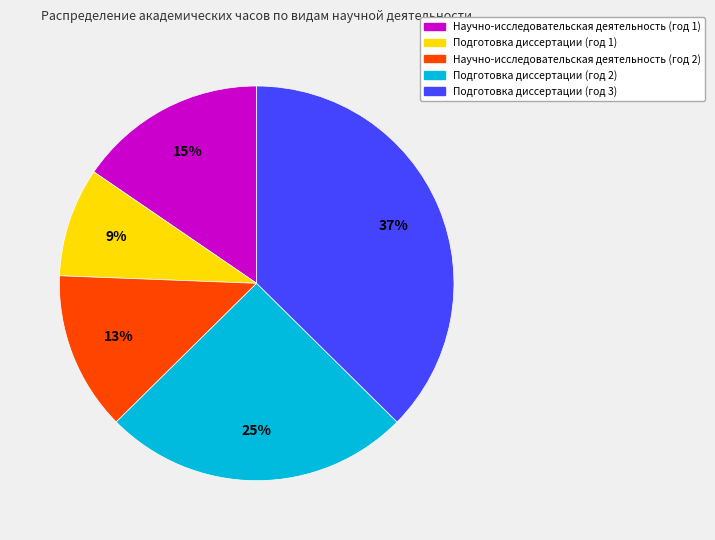

What is the ratio of the value at Подготовка диссертации (год 2) to the value at Подготовка диссертации (год 1)?

2.8